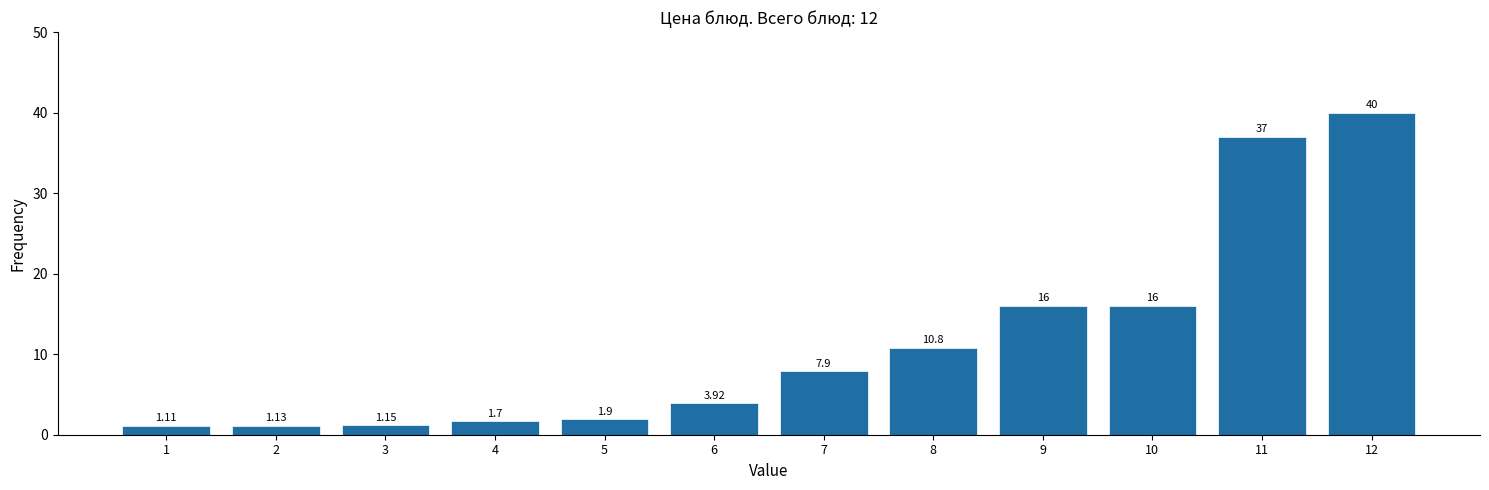

What is the change in value from 9 to 11?

+21.0